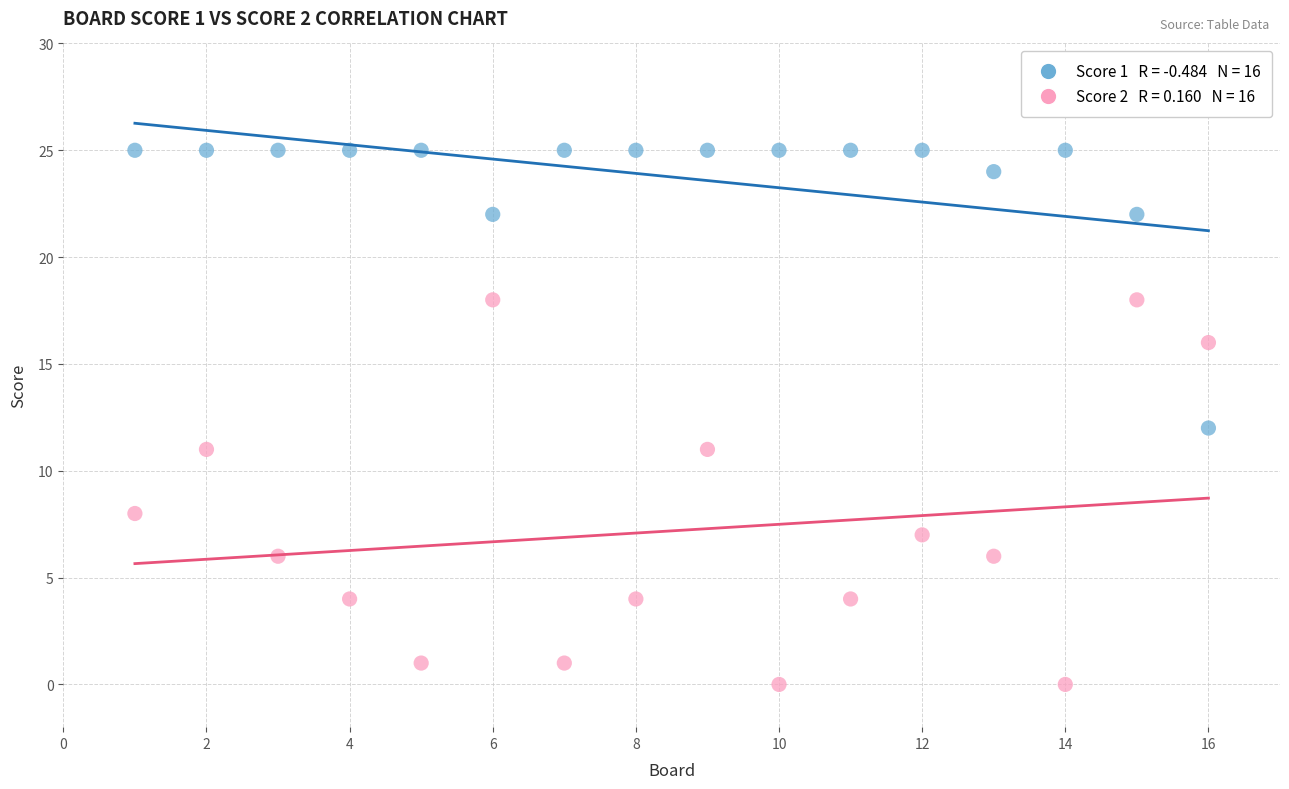

Across all data points, what is the range of X values (max minus min)?

15